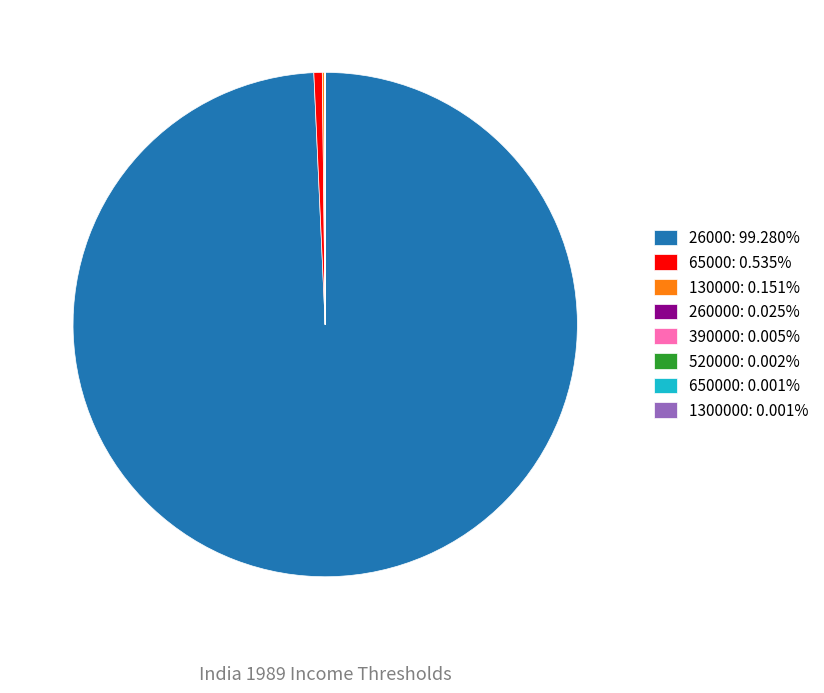

Is 26000: 99.280% the majority of the pie?

Yes